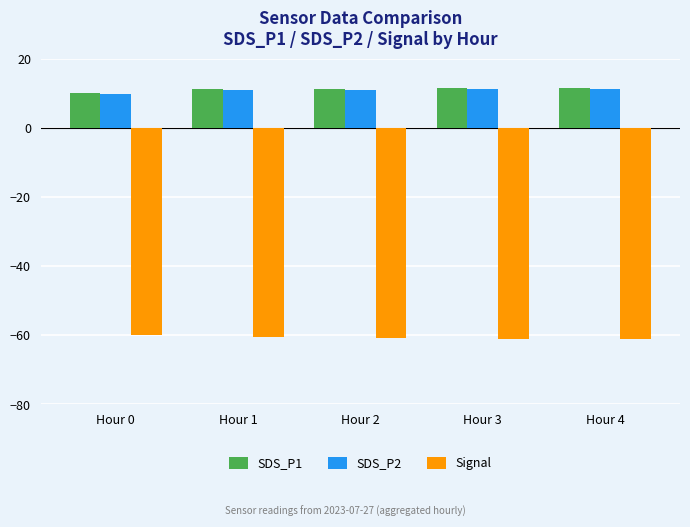

What is the highest value of the SDS_P2 series?

11.2